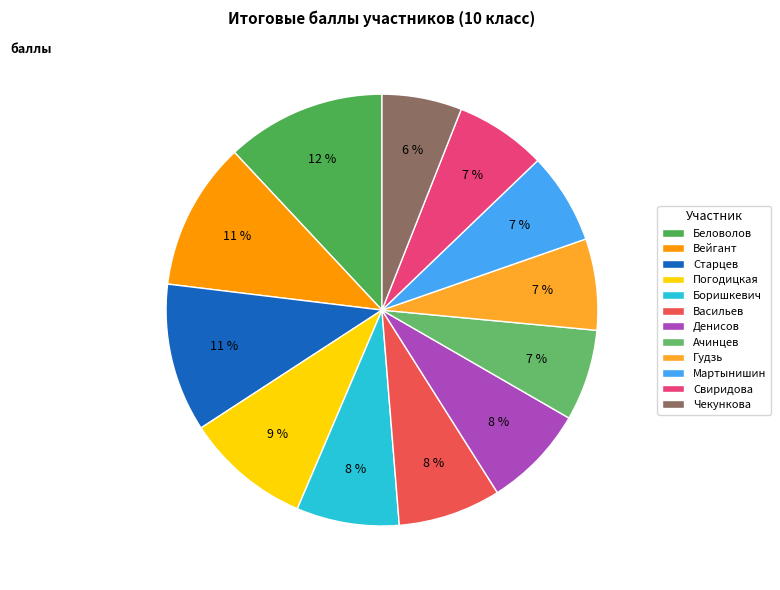

The Ачинцев slice represents 19% of the pie. True or false?

False